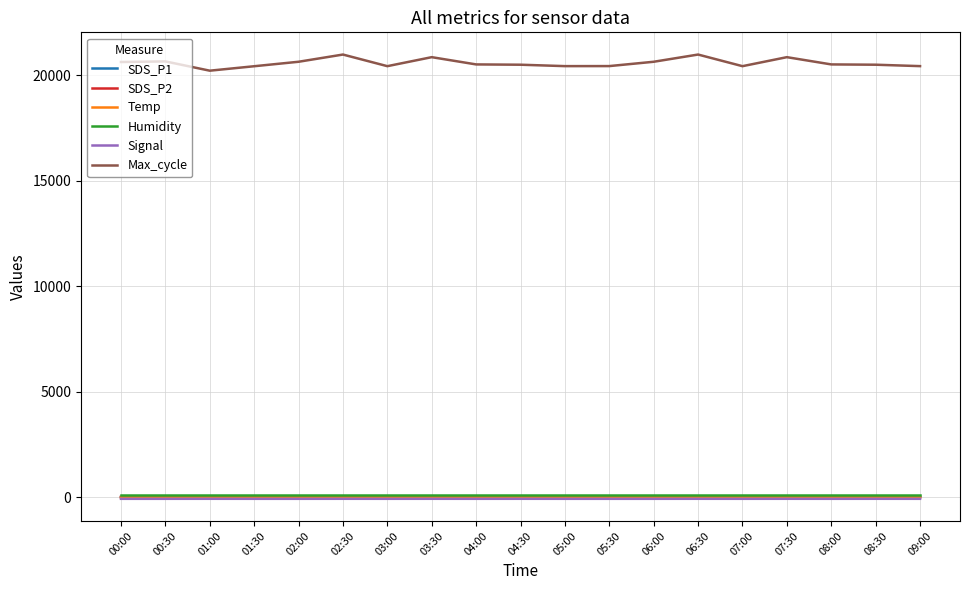

What is the sum of all Max_cycle values?

391290.0